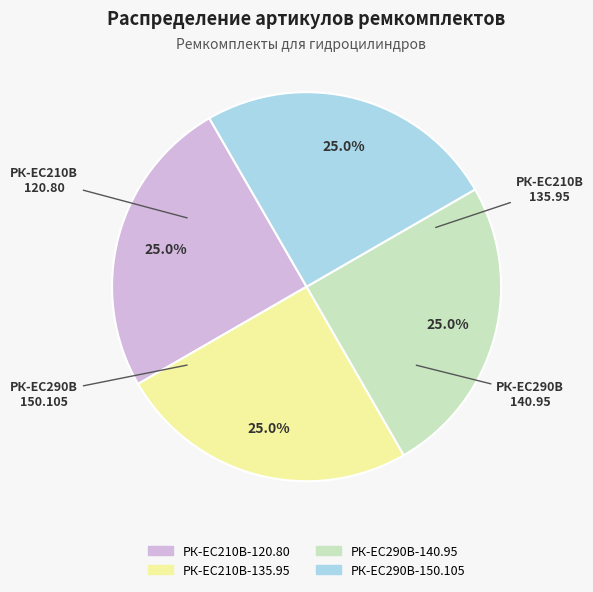

True or false: РК-ЕС290В-140.95 accounts for 13% of the total.

False